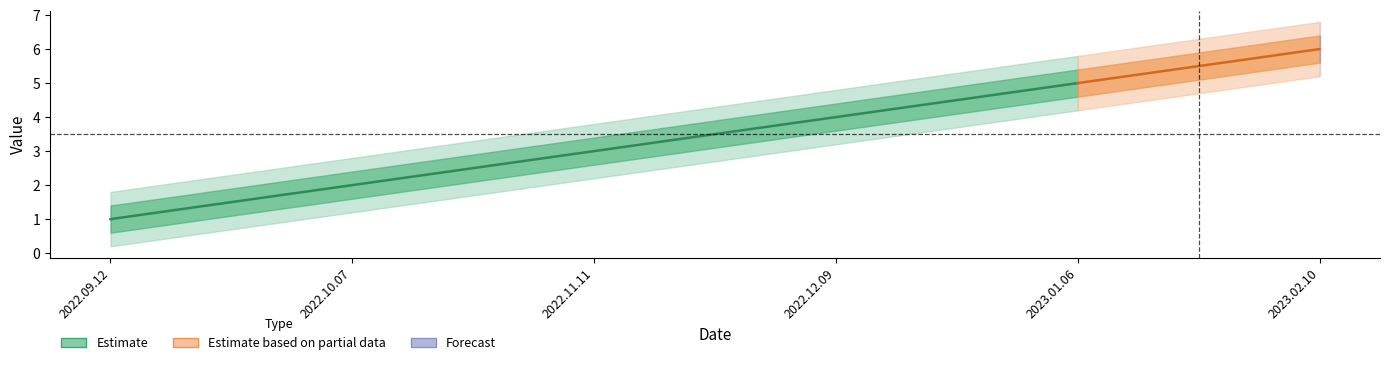

Read the value at 2022.12.09.

4